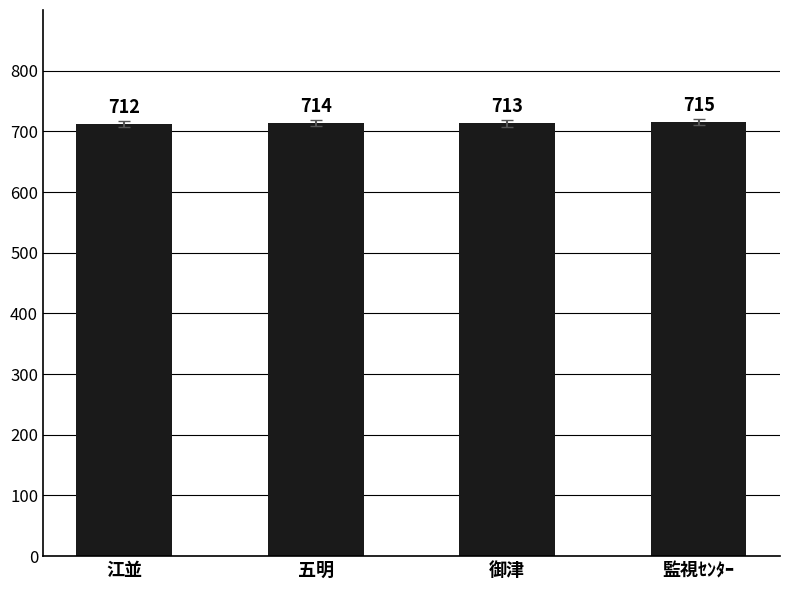

How many bars are there in total?

4